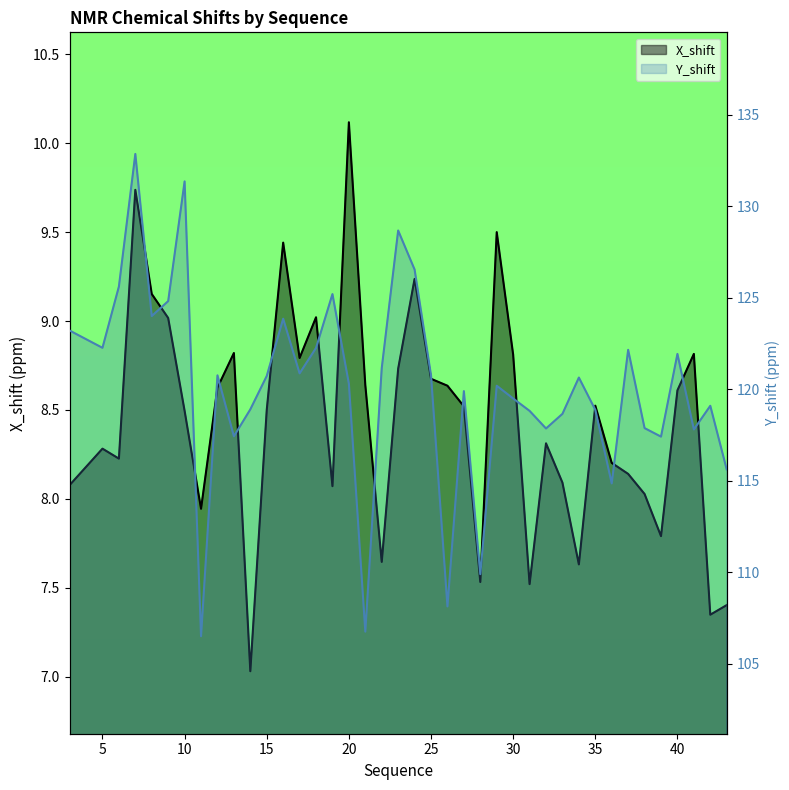

What is the difference between the second highest and second lowest values in the X_shift series?

2.4